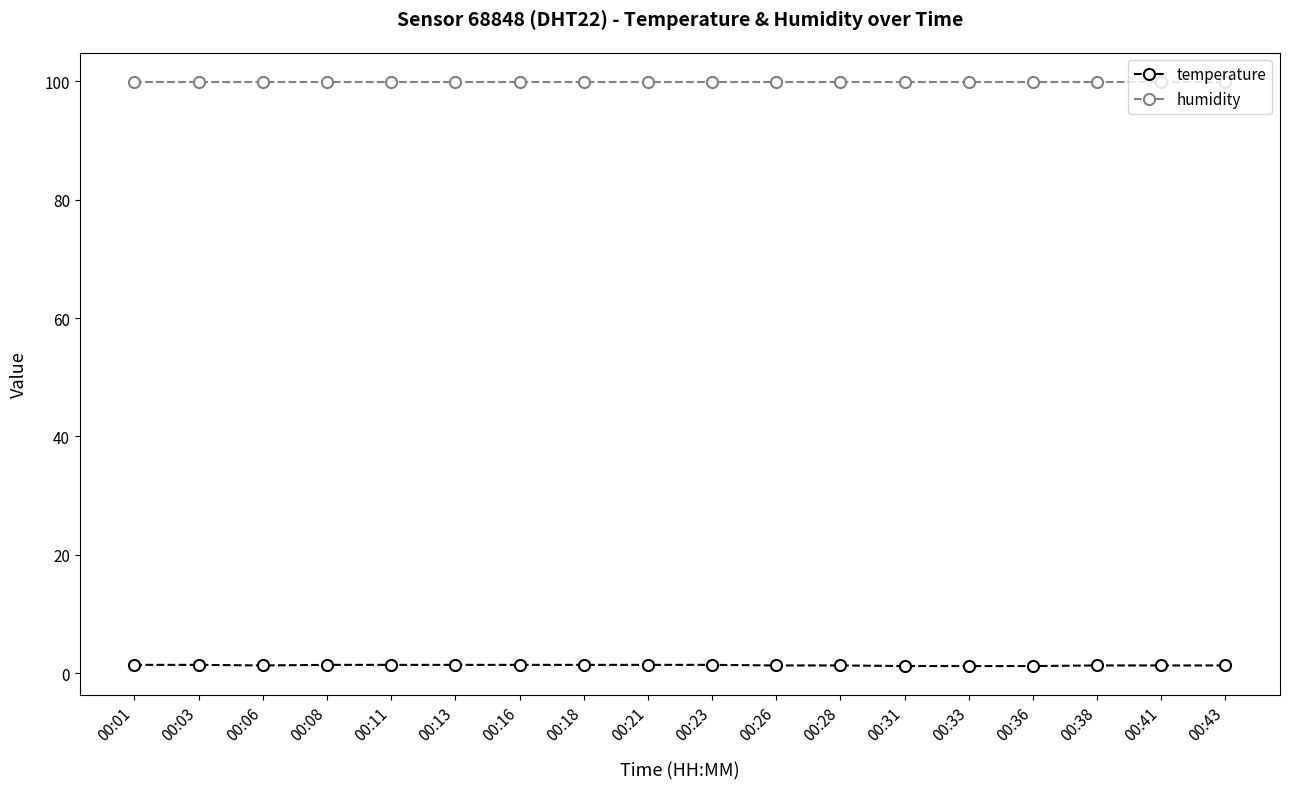

Rank the series by their maximum value, from highest to lowest.

humidity, temperature